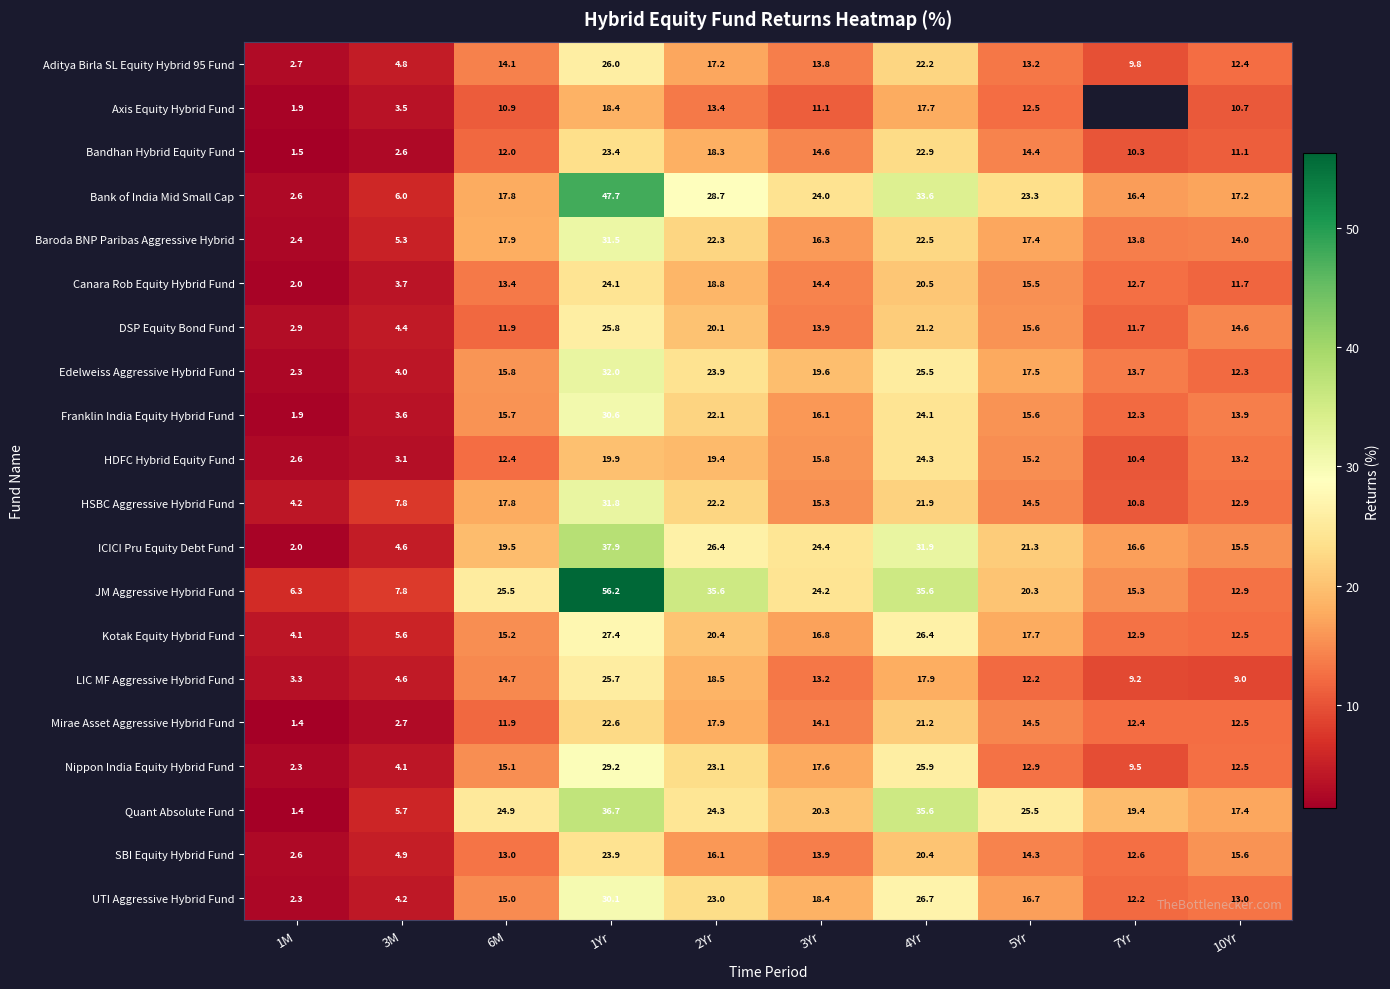

At how many categories does at least one series exceed 34?

3